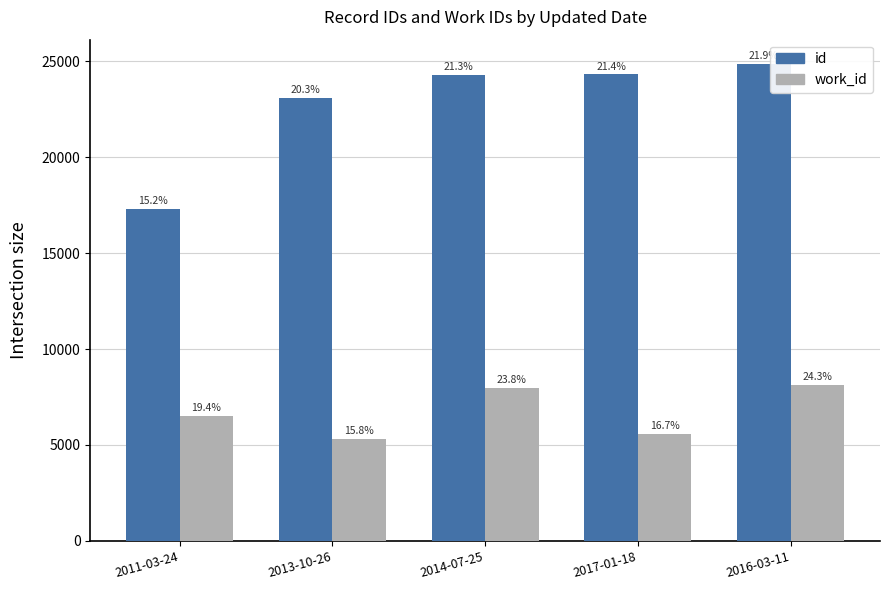

What is the difference between the maximum and minimum values in the work_id series?

2831